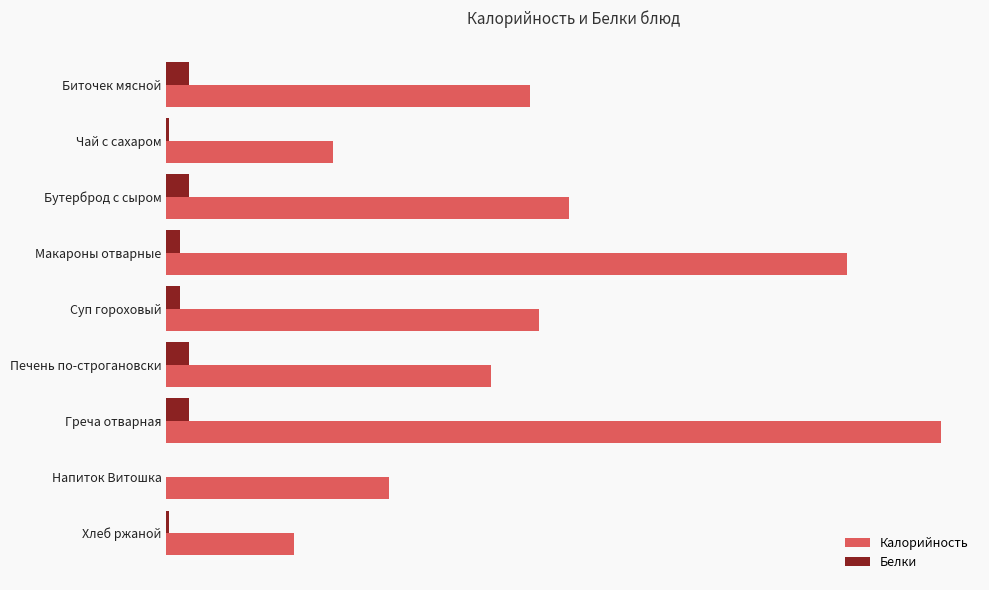

At how many categories does at least one series exceed 45?

9